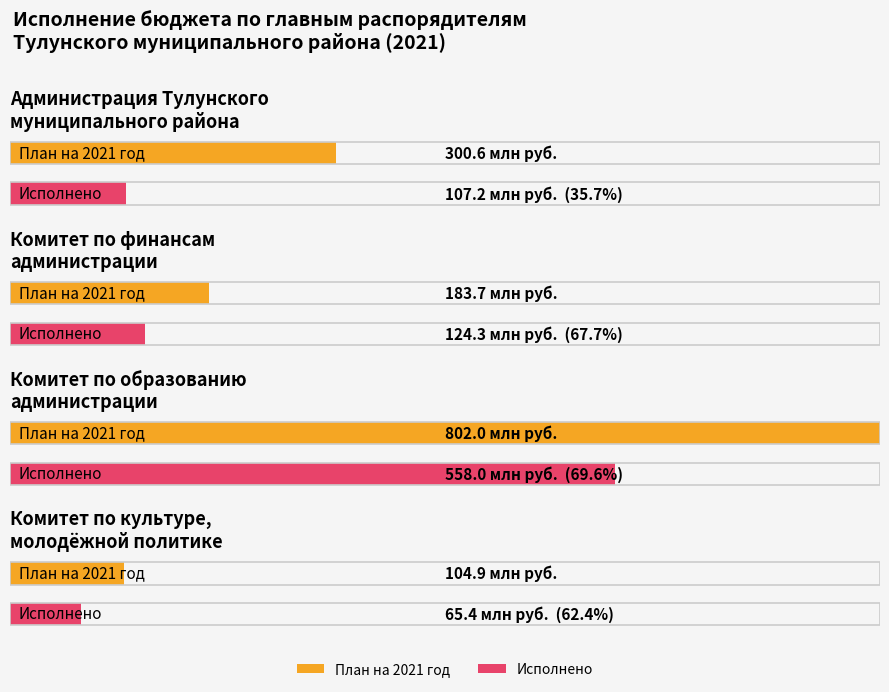

Which series has the widest spread of values?

План на 2021 год